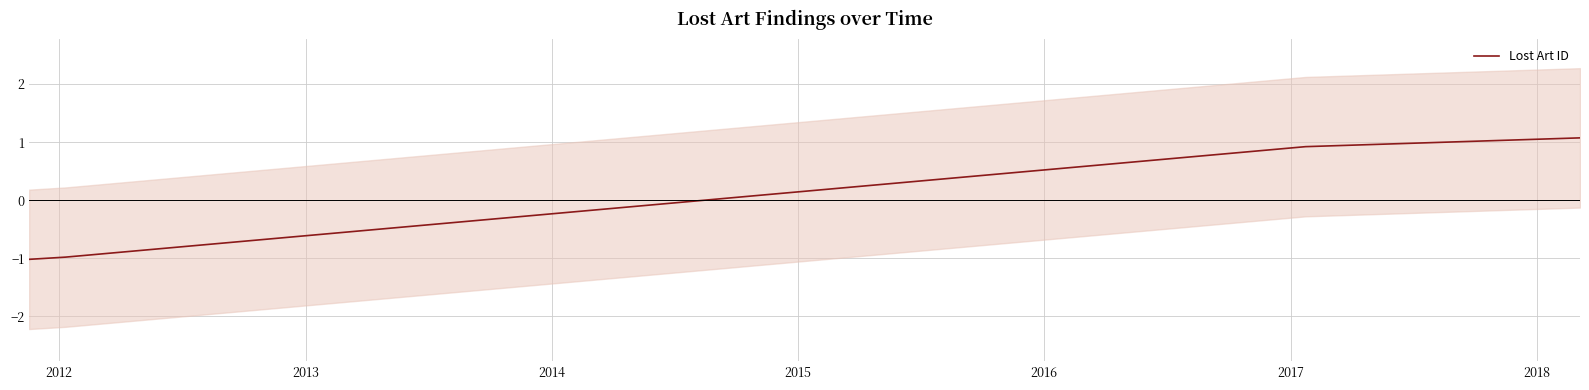

What is the maximum value for Lost Art ID?

1.1